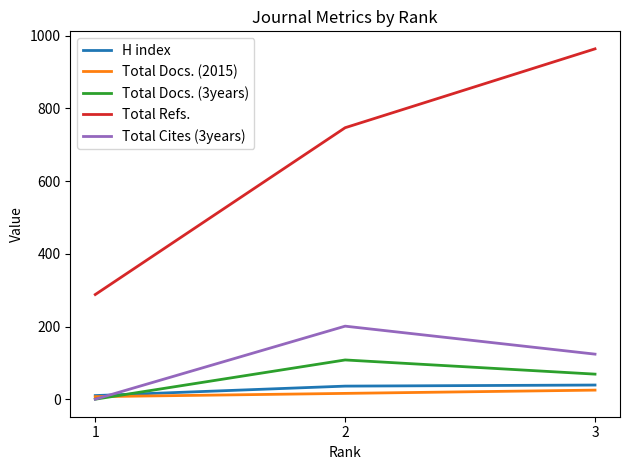

What is the total value across all series at 1?

305